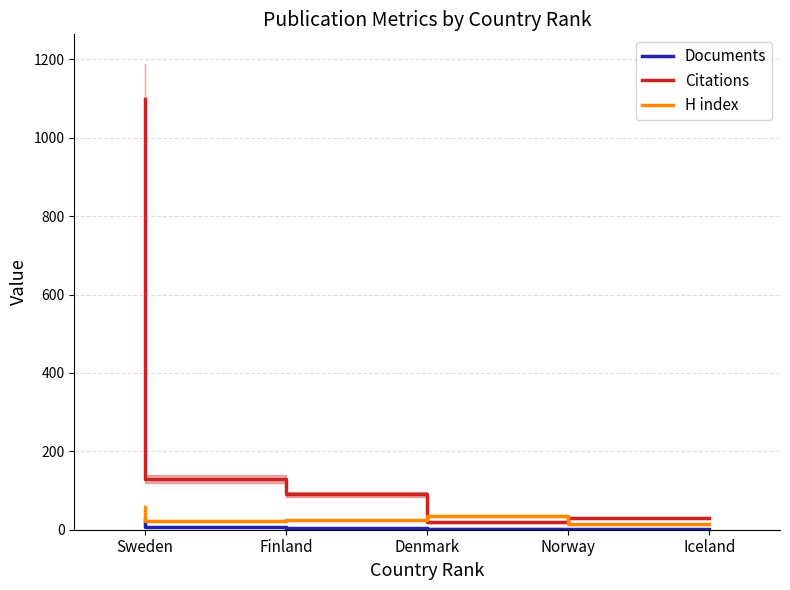

At which label is H index closest to 35?

Norway